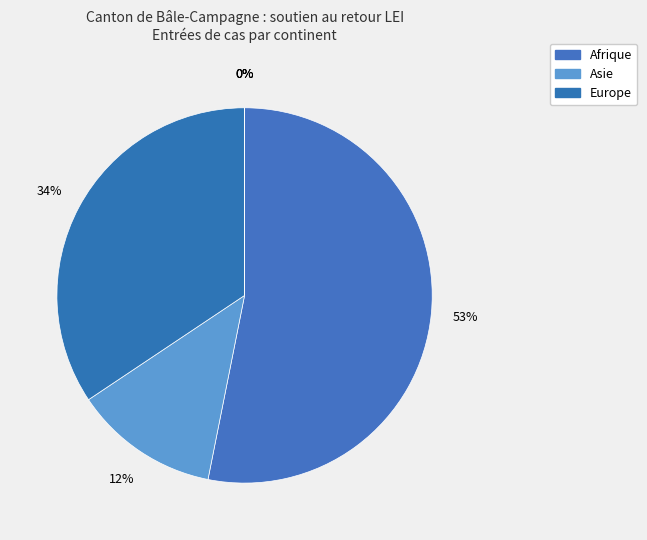

How many segments does this pie chart have?

6